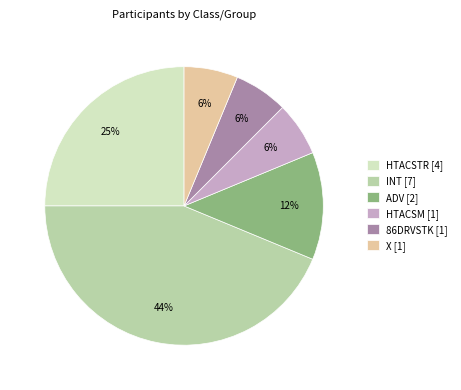

Which slice is the largest?

INT